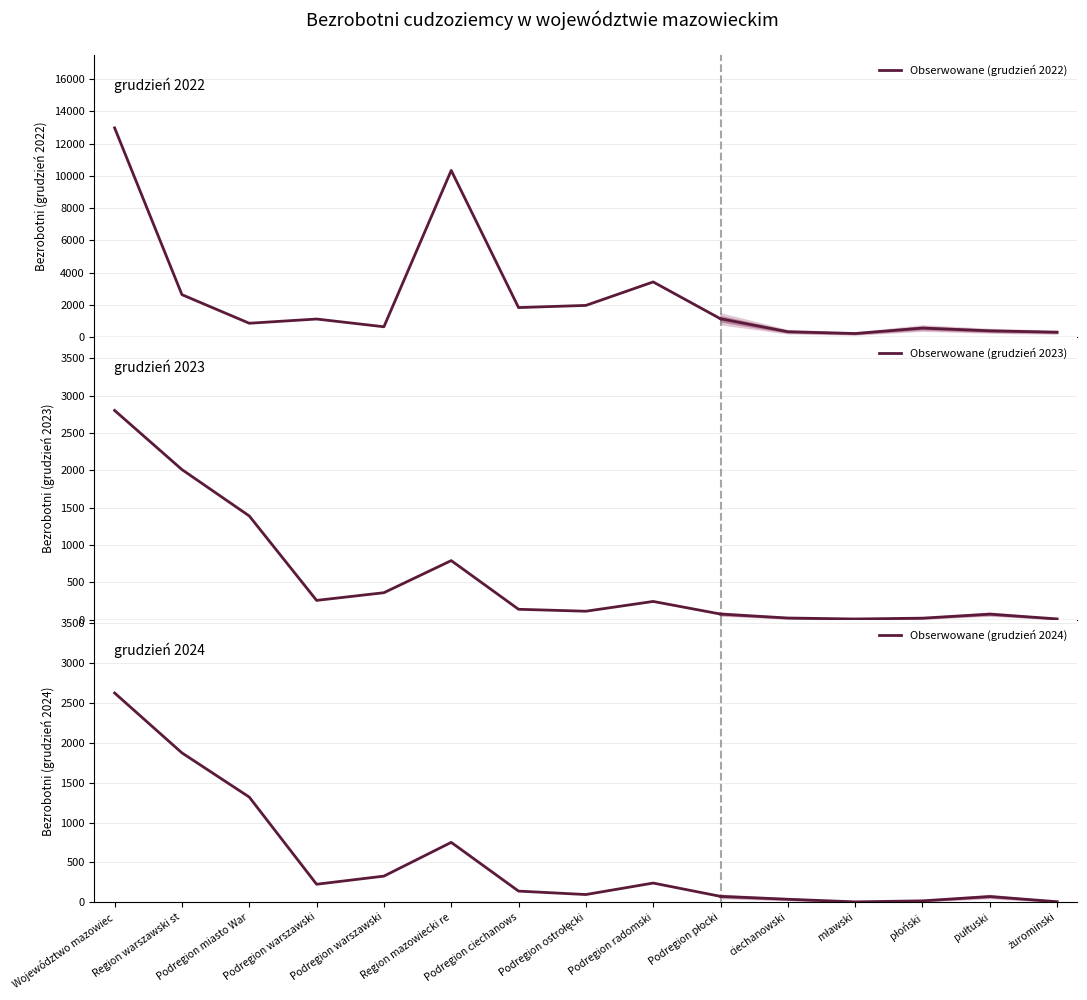

Is it true that Obserwowane (grudzień 2024) equals 1319 at Podregion miasto War?

True